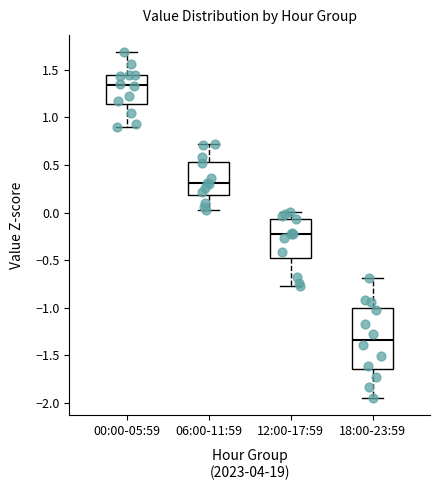

Which box is the tallest, from its lower edge to its upper edge?

18:00-23:59